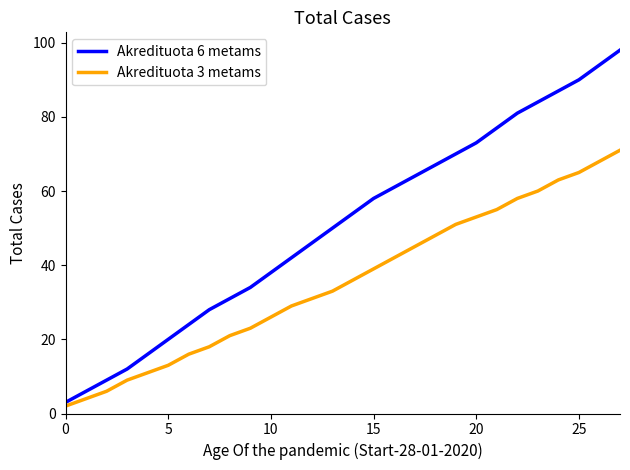

Which series has the largest total across all categories?

Akredituota 6 metams